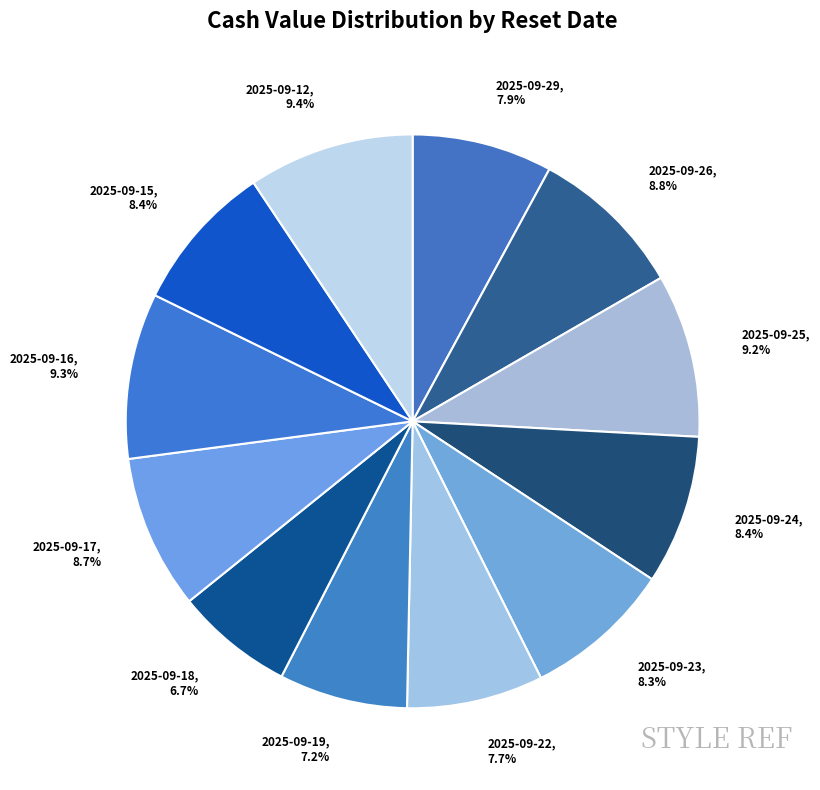

What percentage is NOT represented by 2025-09-16?

90.7%